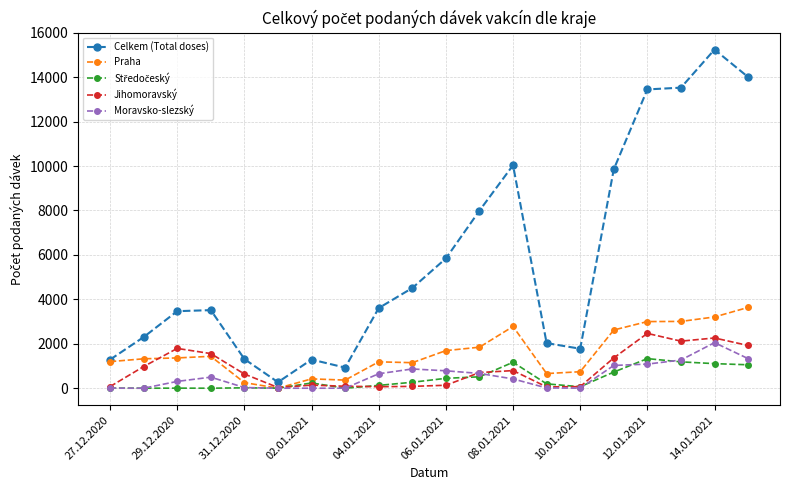

After their last crossing, which series has the higher values: Jihomoravský or Moravsko-slezský?

Jihomoravský